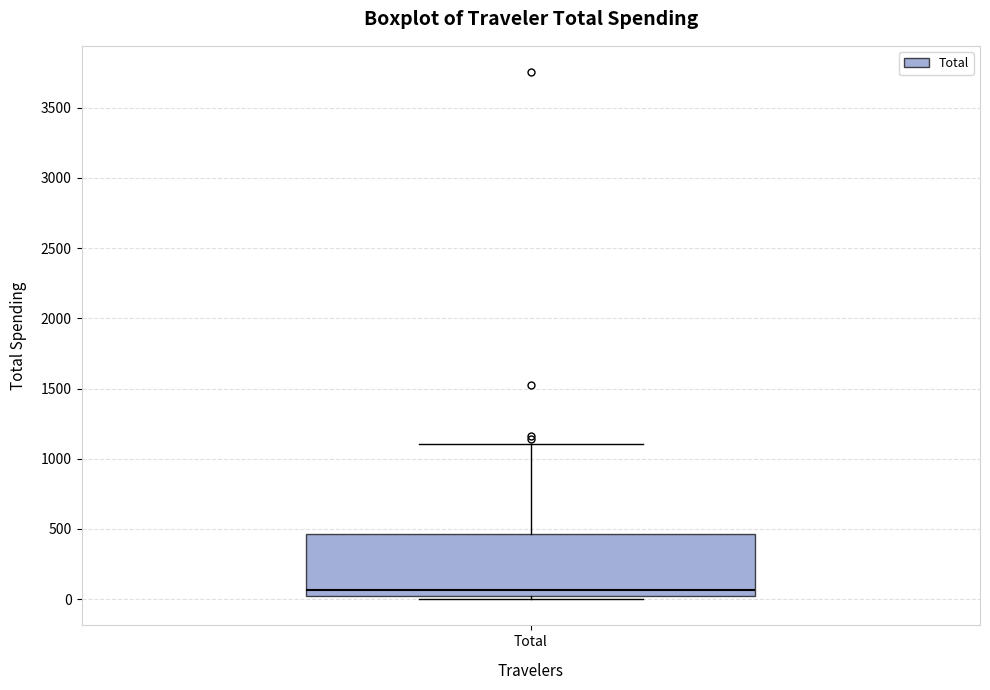

Where is the lower edge of the box for Total on the y-axis? The values are not printed on the chart, so give them approximately, as read against the axis.

0